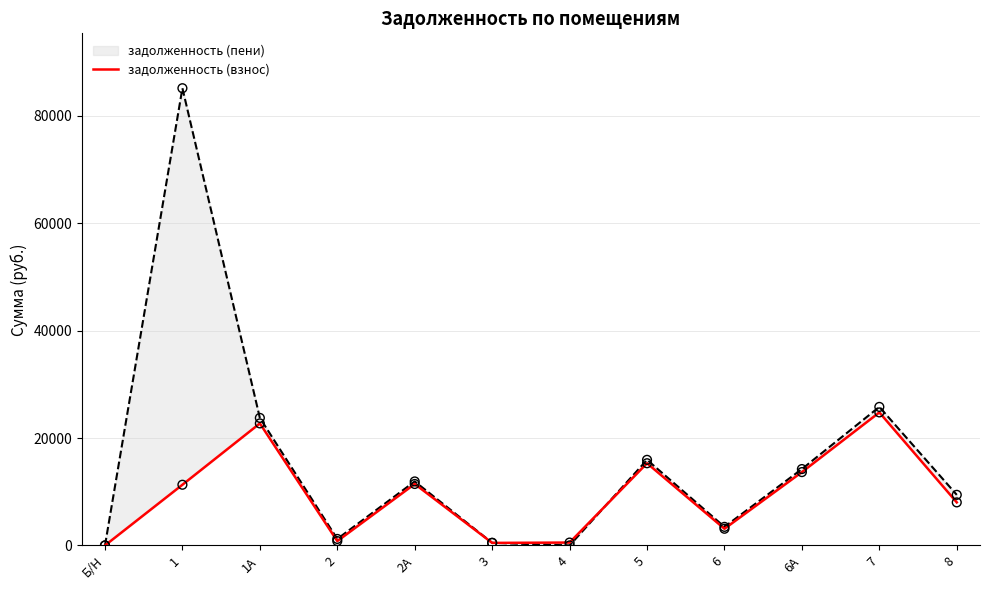

Between 5 and 4, which is larger?

5